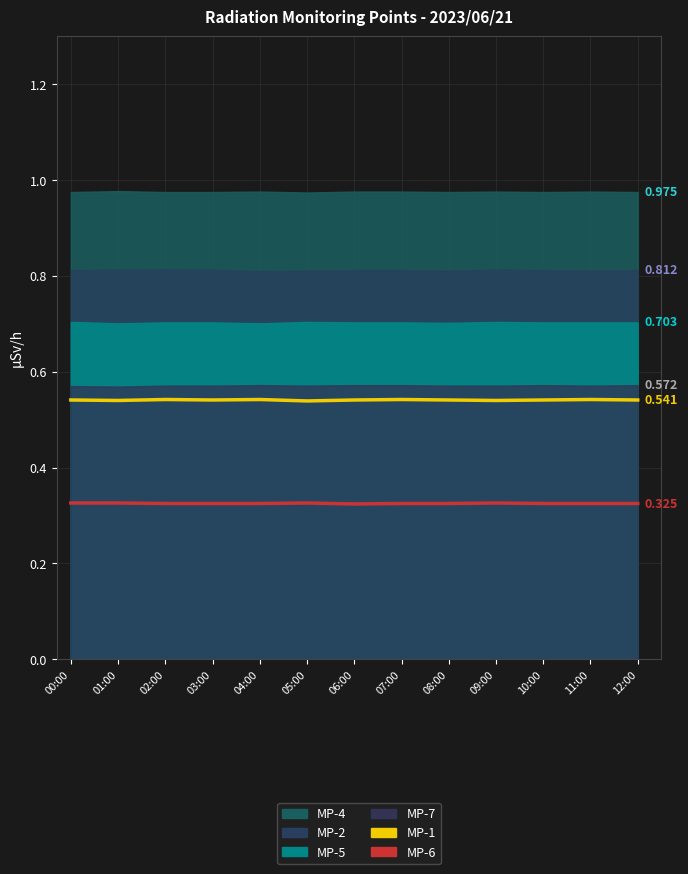

What is the difference between the highest and lowest values at 10:00?

0.2